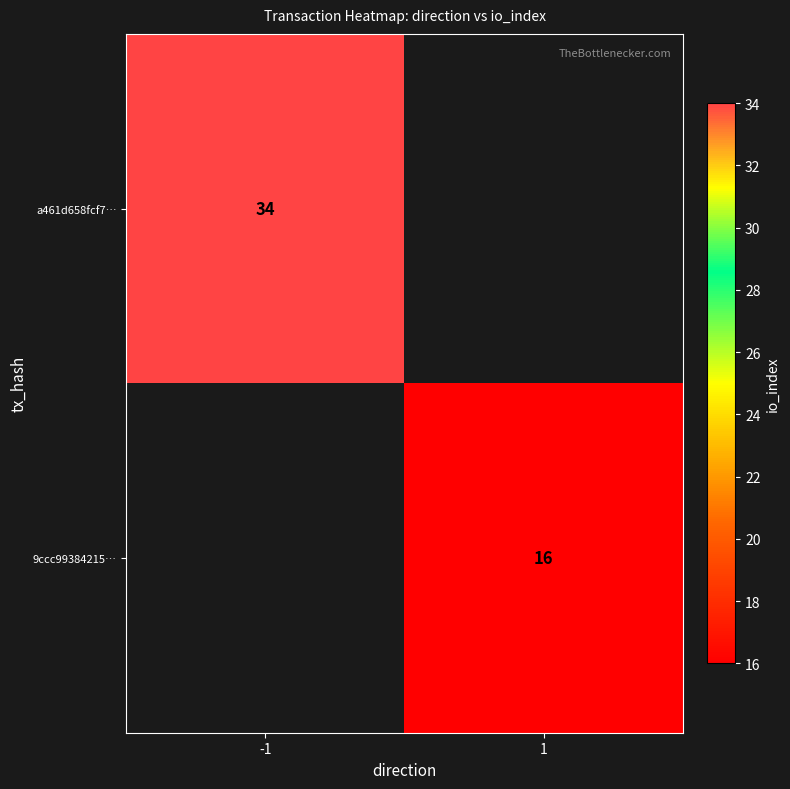

Which label corresponds to the smallest value in the chart?

1